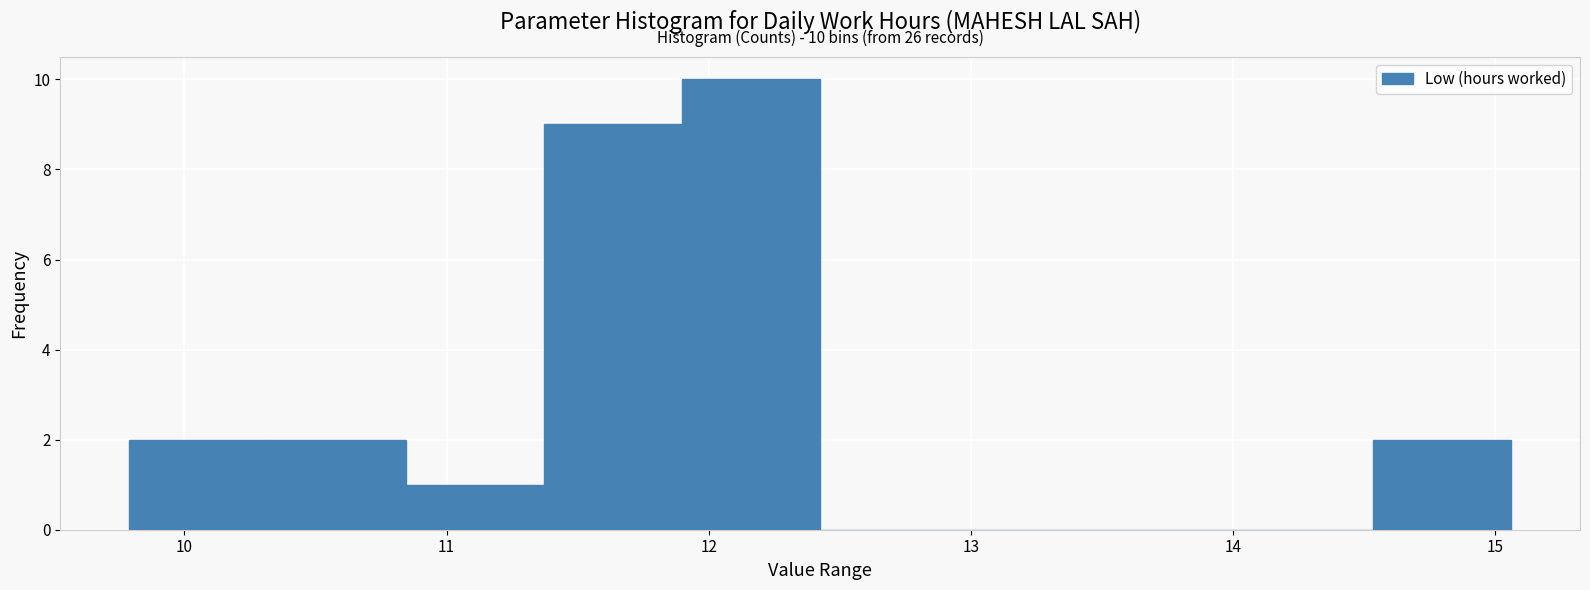

Over which range of the x-axis is the bar tallest?

11.9 to 12.4